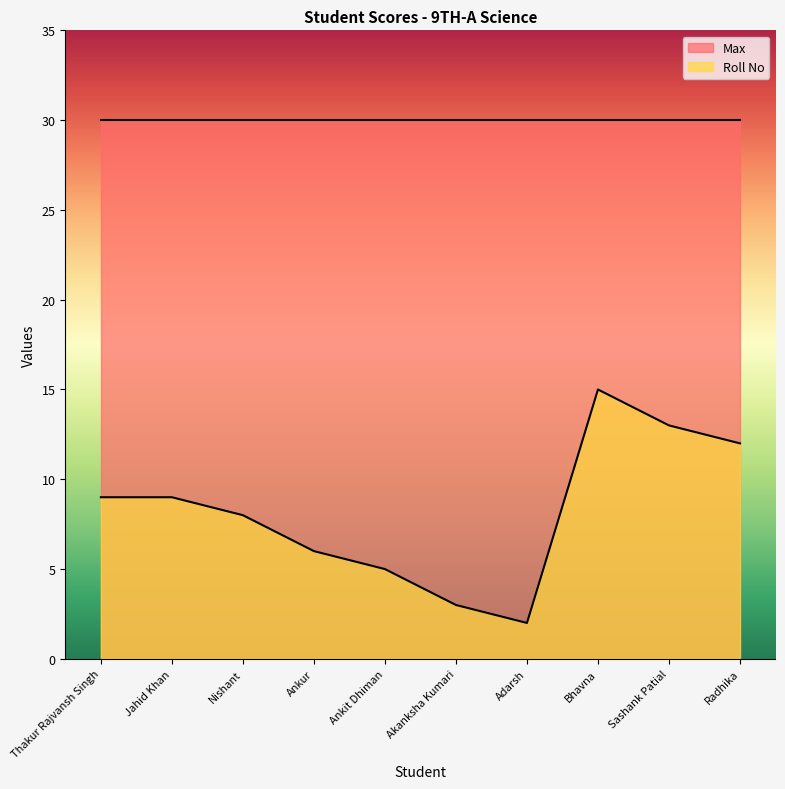

The value at Akanksha Kumari is 4. True or false?

False